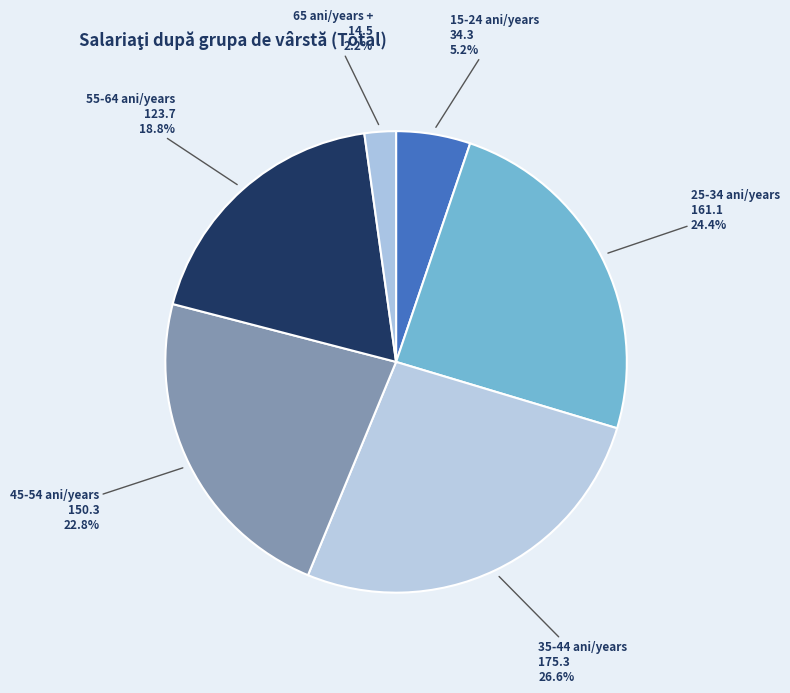

Which has a higher value, 45-54 ani/years or 35-44 ani/years?

35-44 ani/years